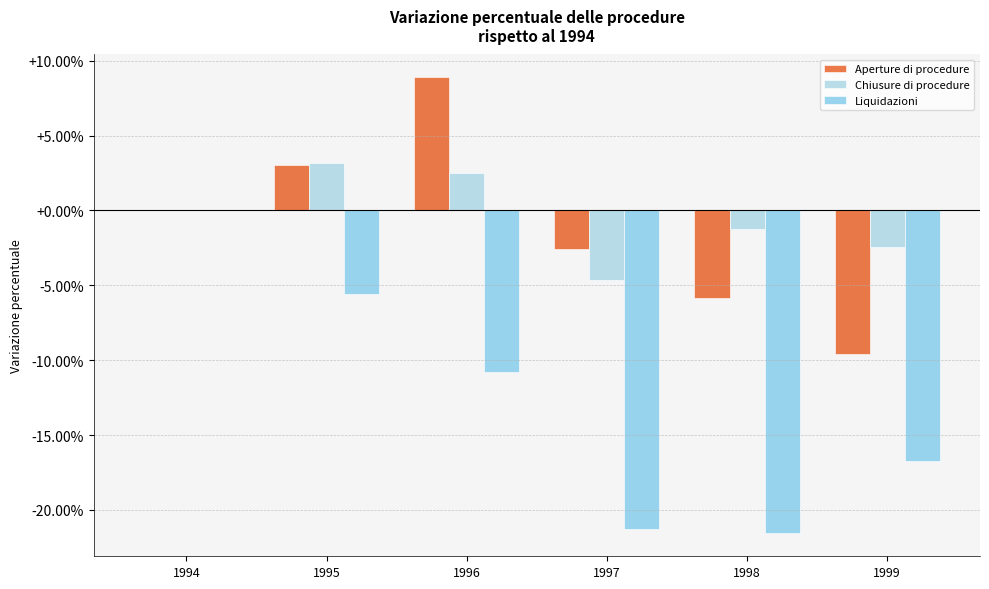

Count the number of categories in the chart.

6